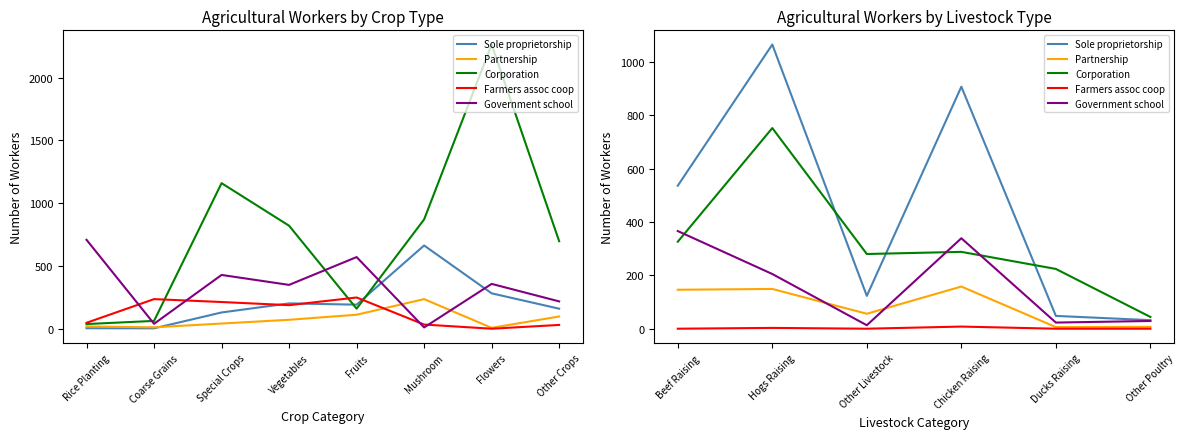

Rank the series by their maximum value, from lowest to highest.

Farmers assoc coop, Partnership, Government school, Corporation, Sole proprietorship